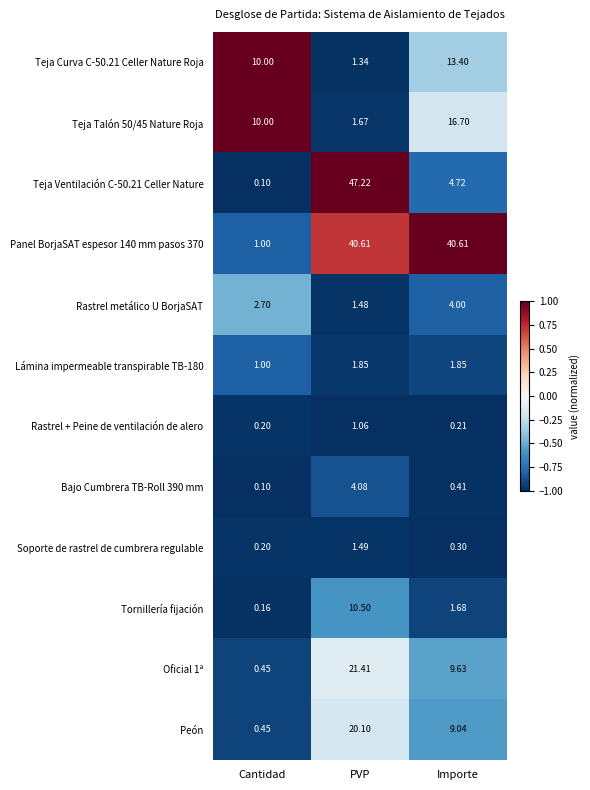

At which label is Rastrel metálico U BorjaSAT closest to 2?

PVP